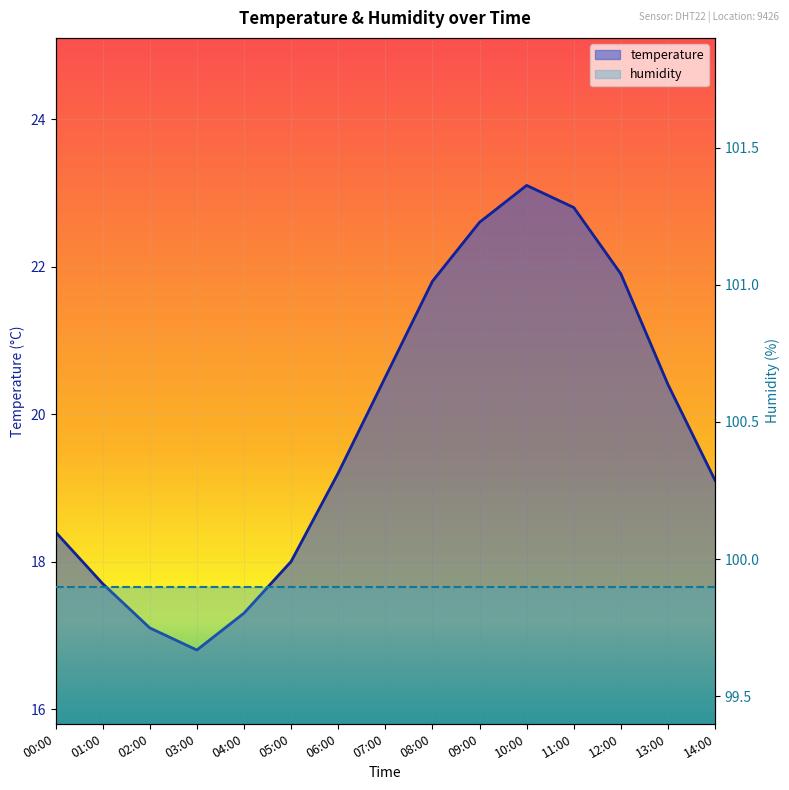

Which category has the lowest value across all series?

03:00